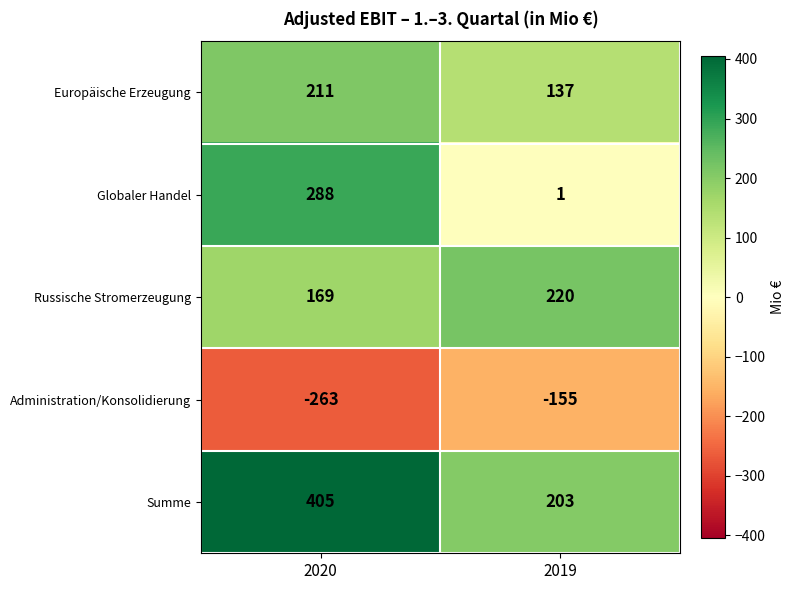

What is the spread (max minus min) of values at 2019?

375